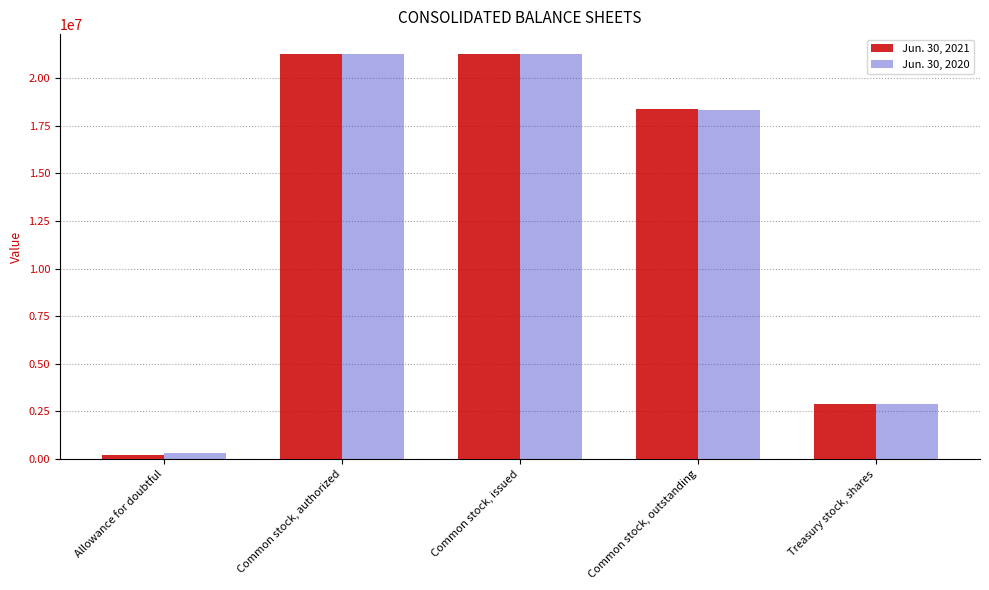

How many bars are there in total?

10